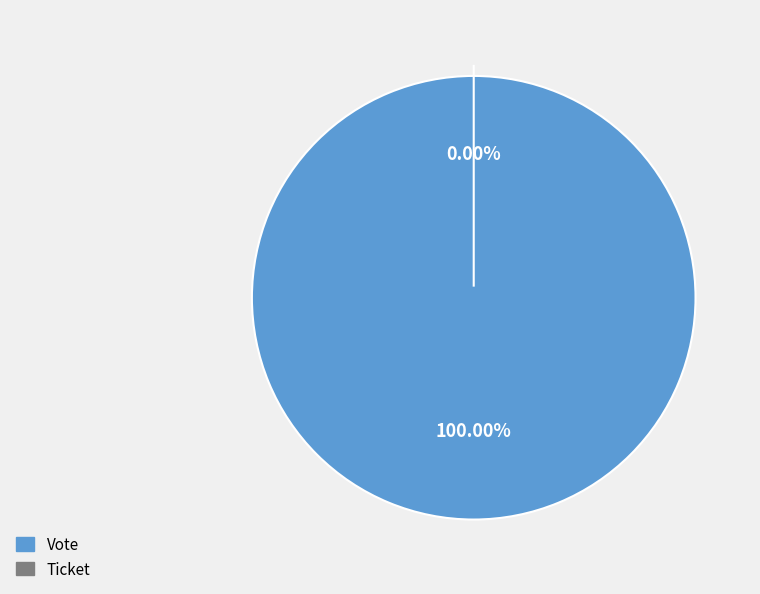

Rank the categories by value from lowest to highest.

Ticket, Vote